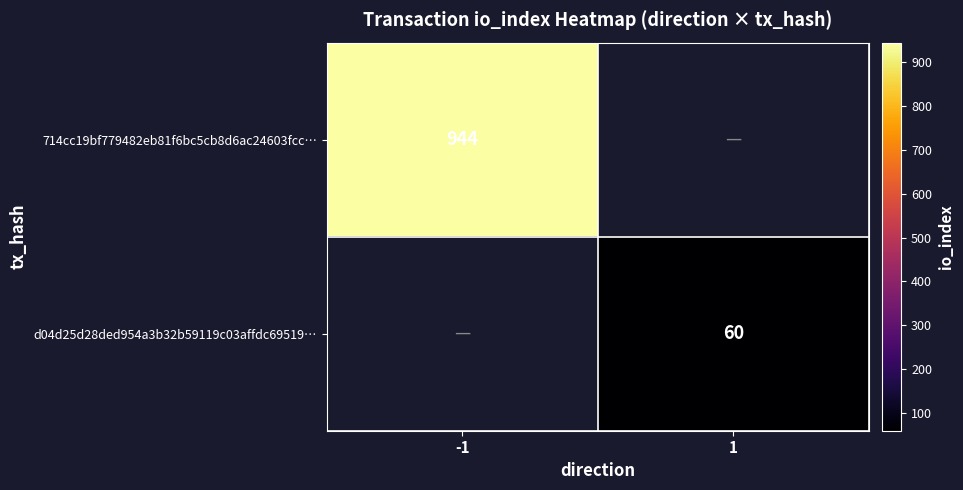

Is it true that d04d25d28ded954a3b32b59119c03affdc69519… equals 88 at 1?

False